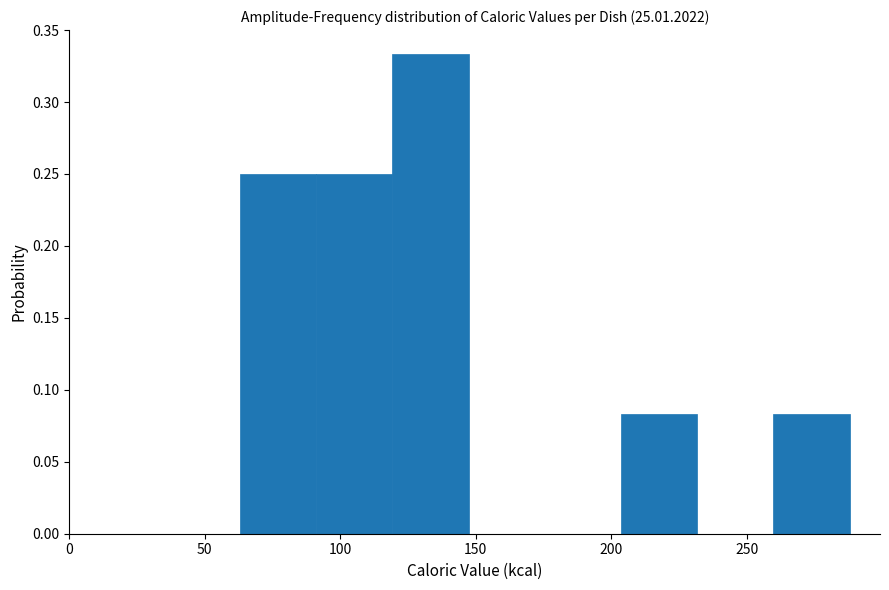

Reading left to right, list every bar in this chart as the range it spans on the x-axis followed by its height. Neither the bar edges nor the heights are printed on the chart, so give them approximately, as read against the axes.

65 to 90: 0.250
90 to 120: 0.250
120 to 145: 0.335
145 to 175: 0
175 to 205: 0
205 to 230: 0.085
230 to 260: 0
260 to 290: 0.085